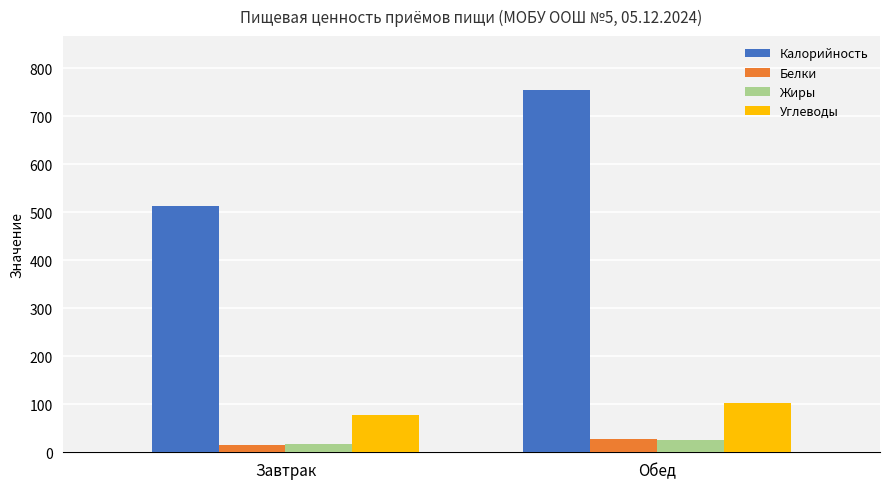

What is the value of the Жиры bar at the 1st from the left?

17.6